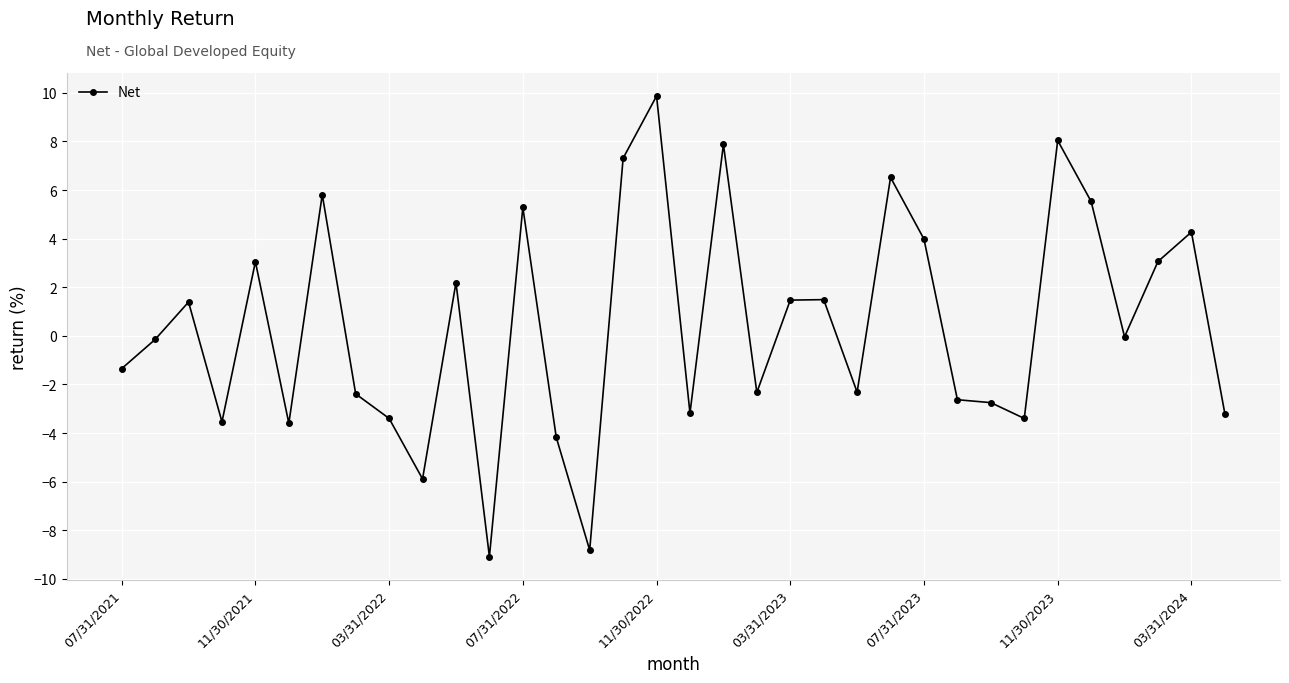

What is the difference between the second highest and second lowest values?

16.9